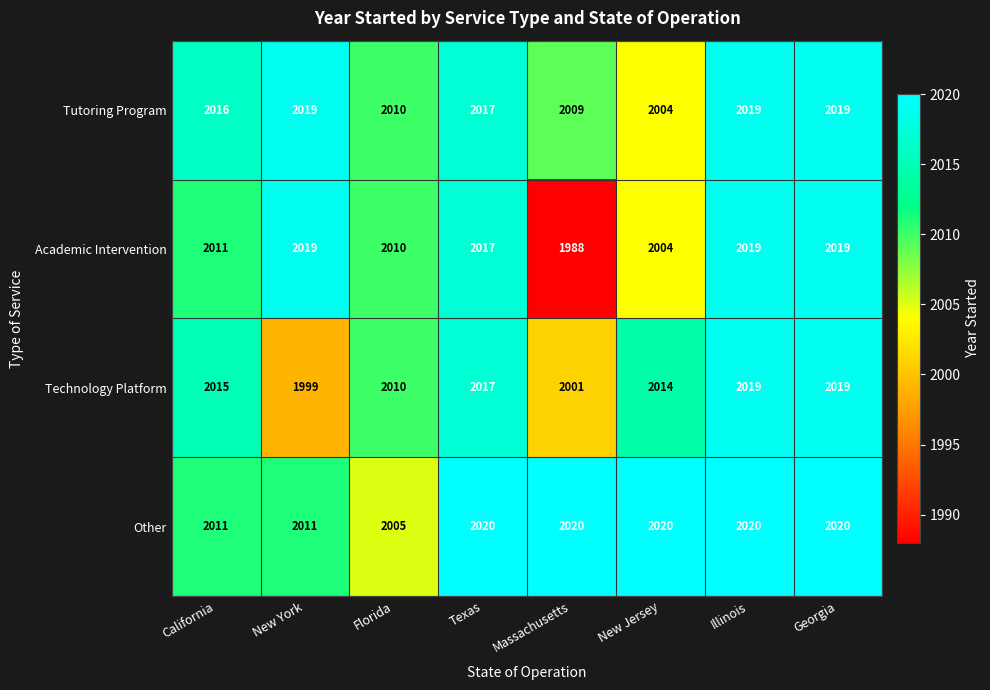

True or false: Technology Platform has a value of 804 at California.

False